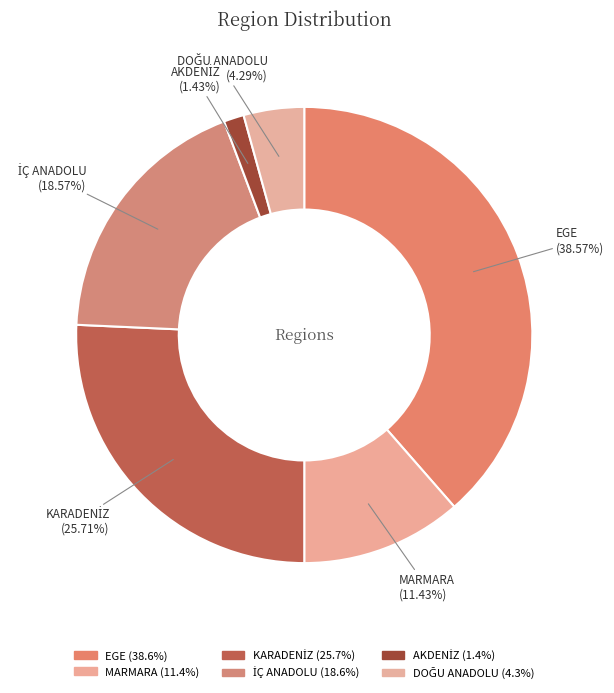

Which category has the smallest portion of the pie?

AKDENİZ